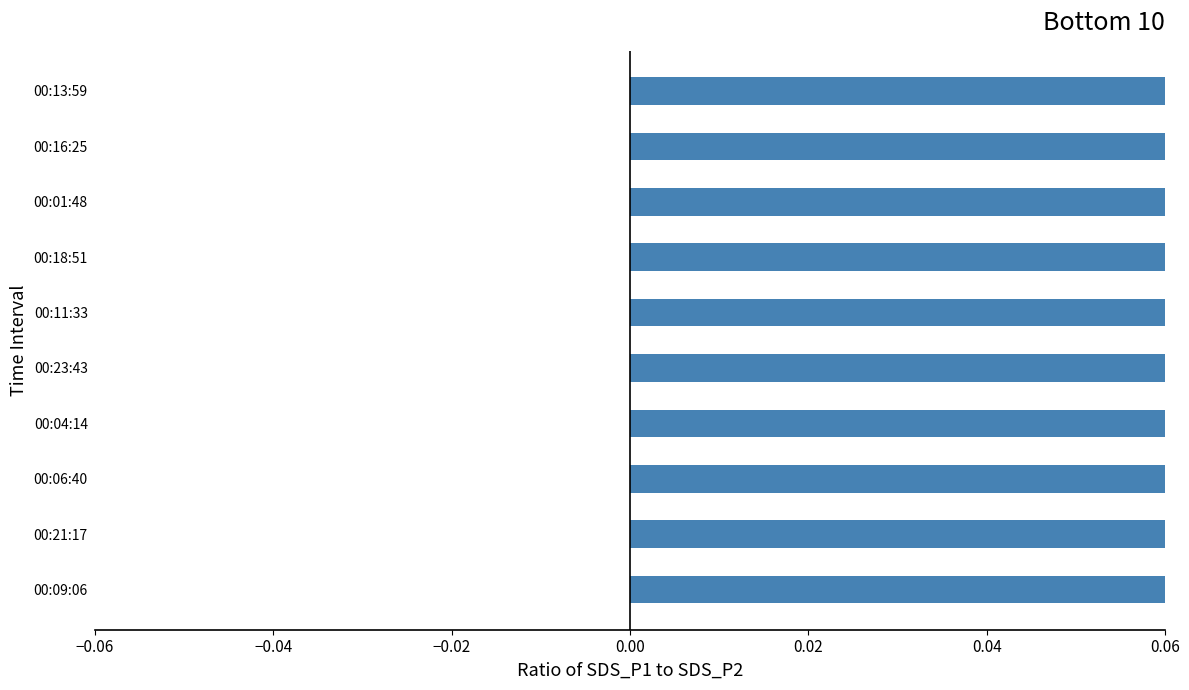

The value at 00:13:59 is 0.2. True or false?

False